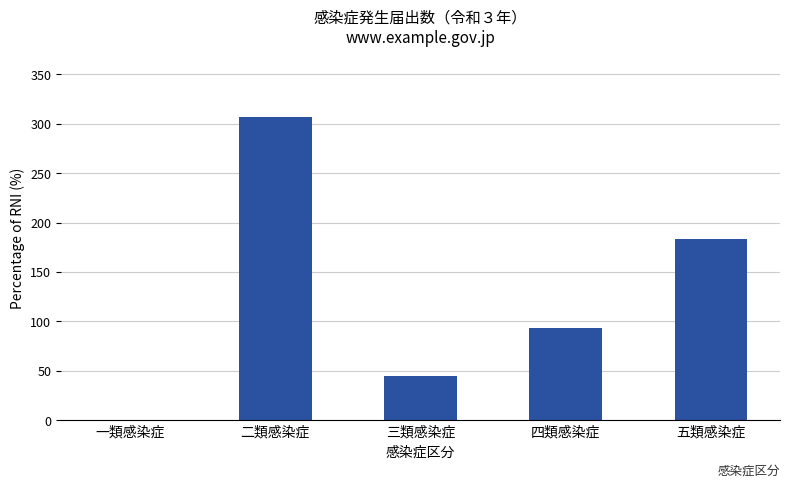

What is the maximum value shown in the chart?

307